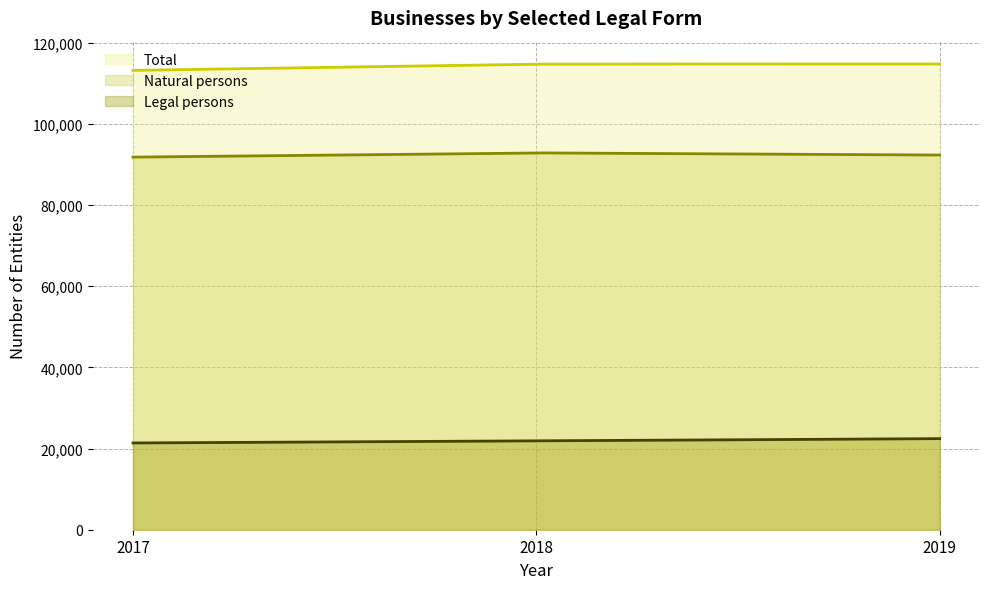

What is the difference between the Total values at 2017 and 2018?

1545